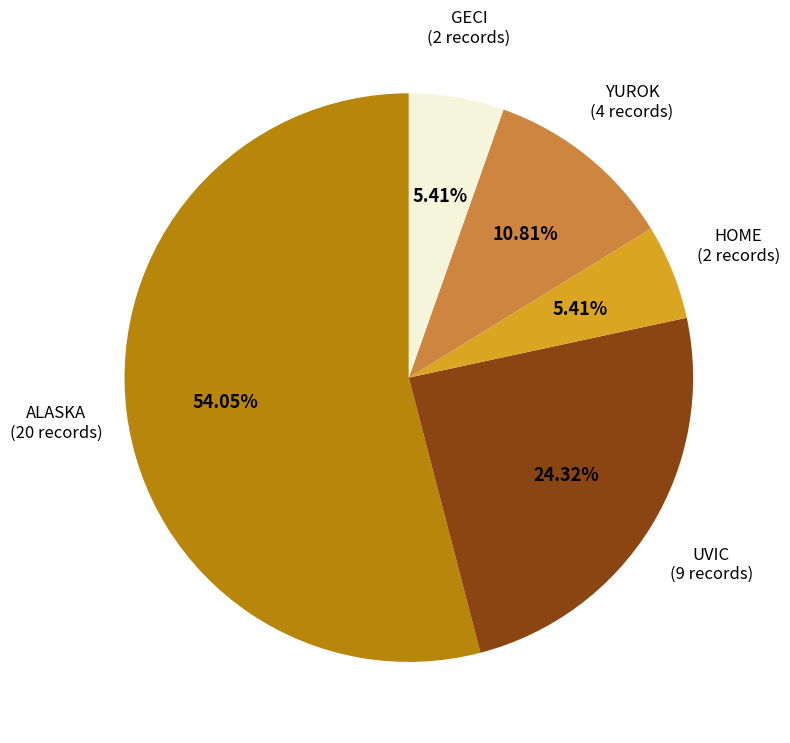

Is there any slice that represents more than half of the pie?

Yes